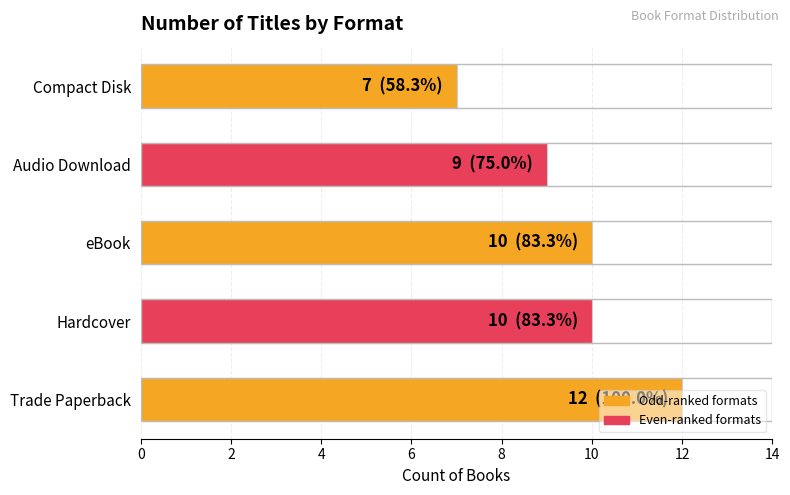

Are the bars grouped side by side (vs. stacked)?

No